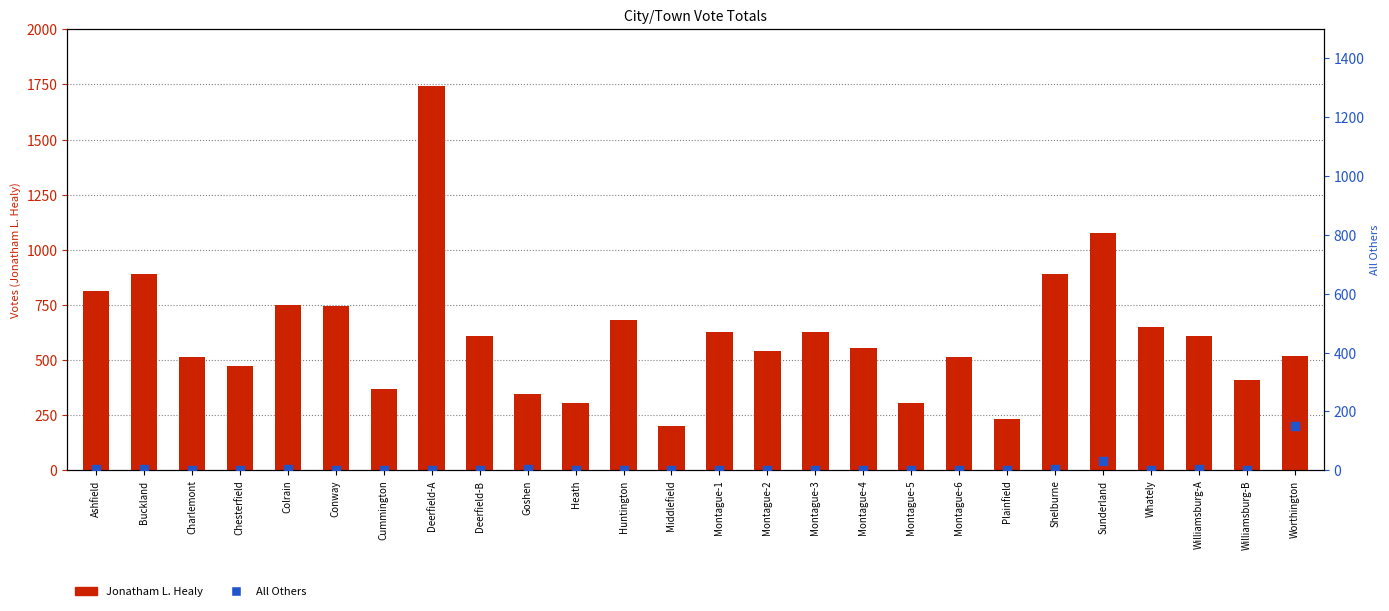

What are all the series names shown in the legend?

Jonatham L. Healy, All Others